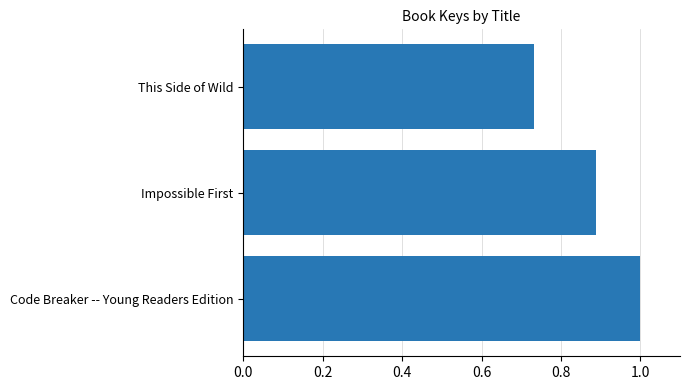

What is the sum of all values?

2.6